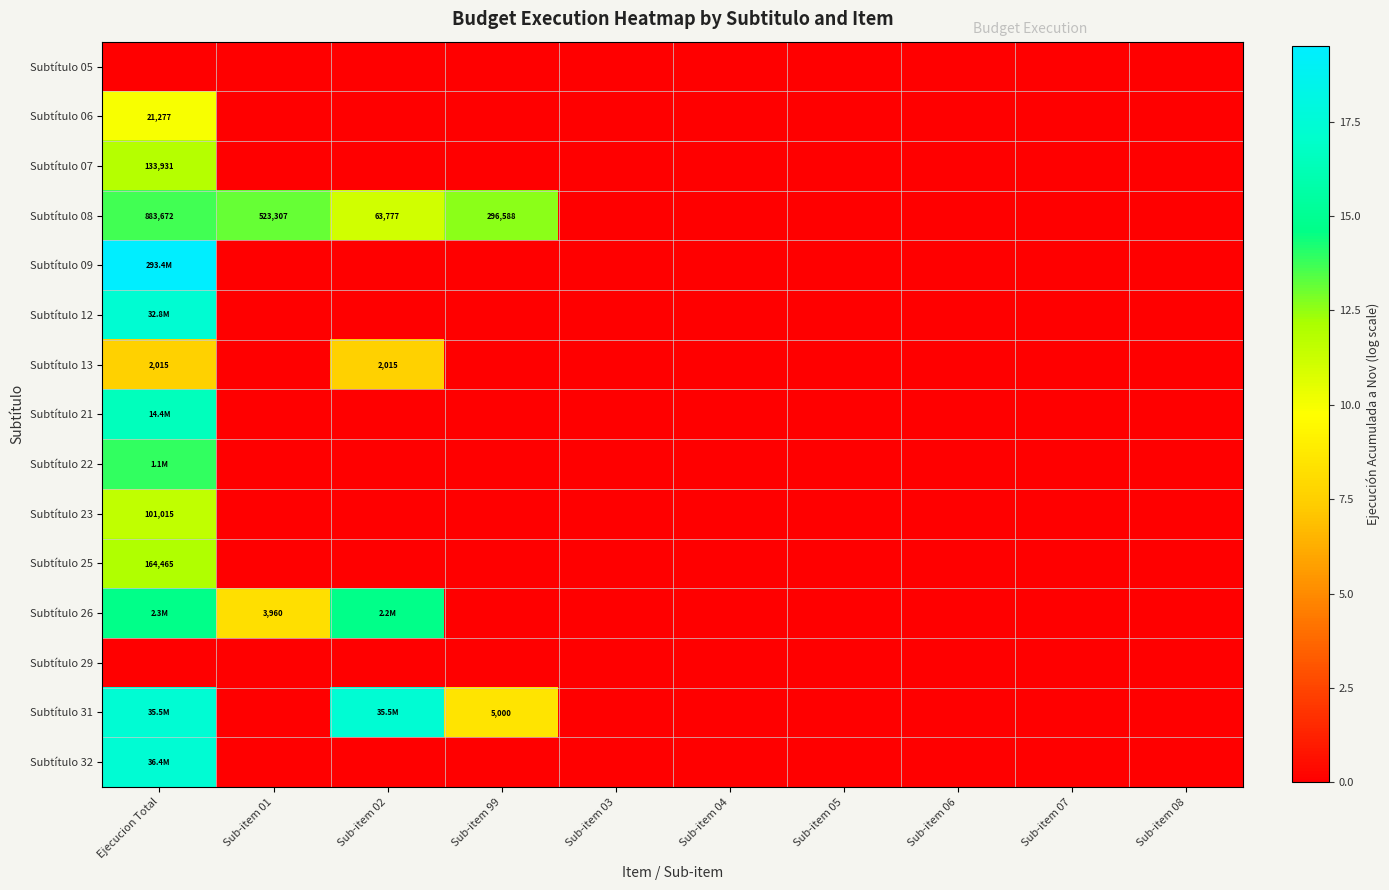

The Subtítulo 12 series shows 0.0 at Sub-item 99. True or false?

True